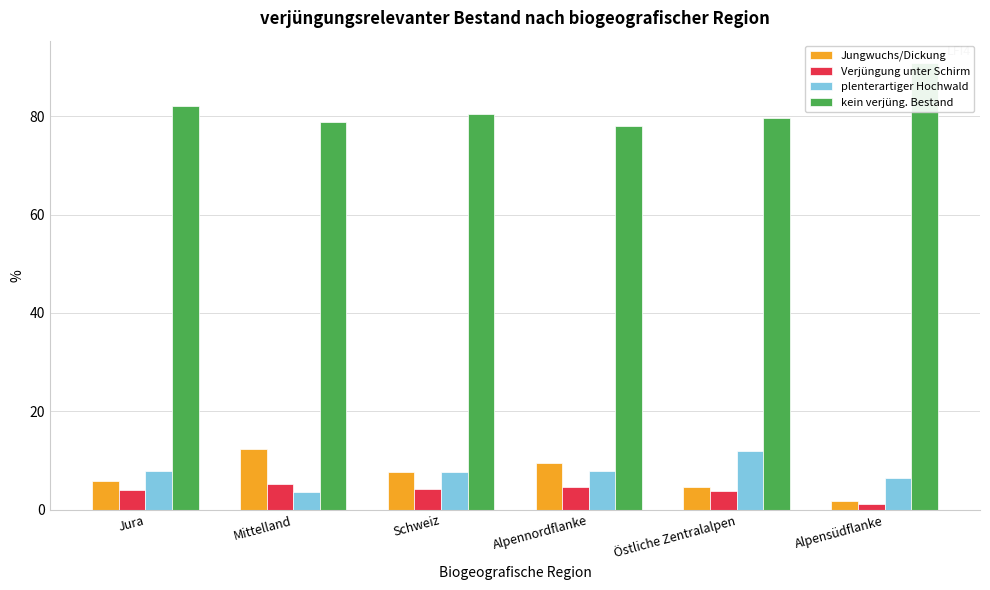

Reading right to left, list all the values displayed in this chart.

Jungwuchs/Dickung: 1.7	4.6	9.5	7.7	12.4	5.9
Verjüngung unter Schirm: 1.1	3.8	4.7	4.2	5.2	4.1
plenterartiger Hochwald: 6.5	12.0	7.9	7.7	3.6	7.9
kein verjüng. Bestand: 90.8	79.6	77.9	80.4	78.8	82.0